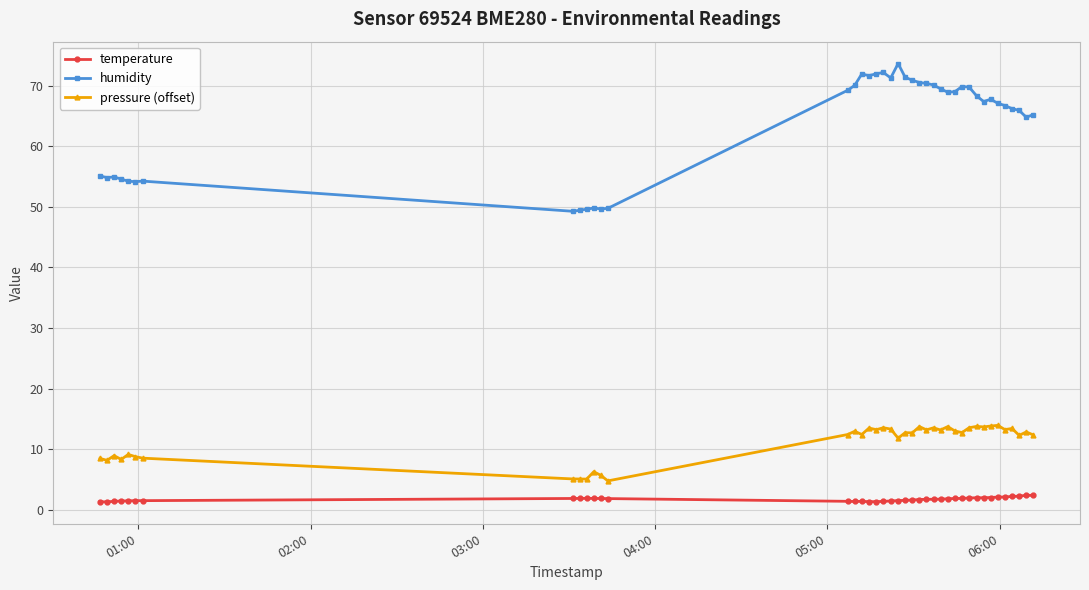

True or false: pressure (offset) has more than 1 interior local peaks.

True